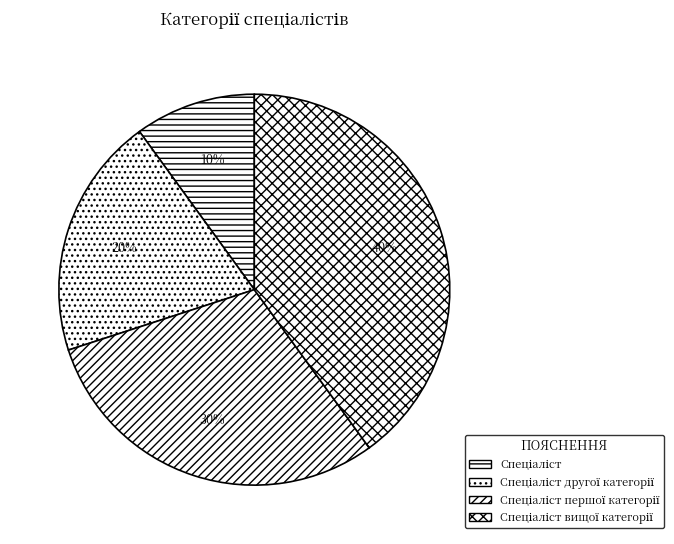

Count the number of slices in the pie.

4